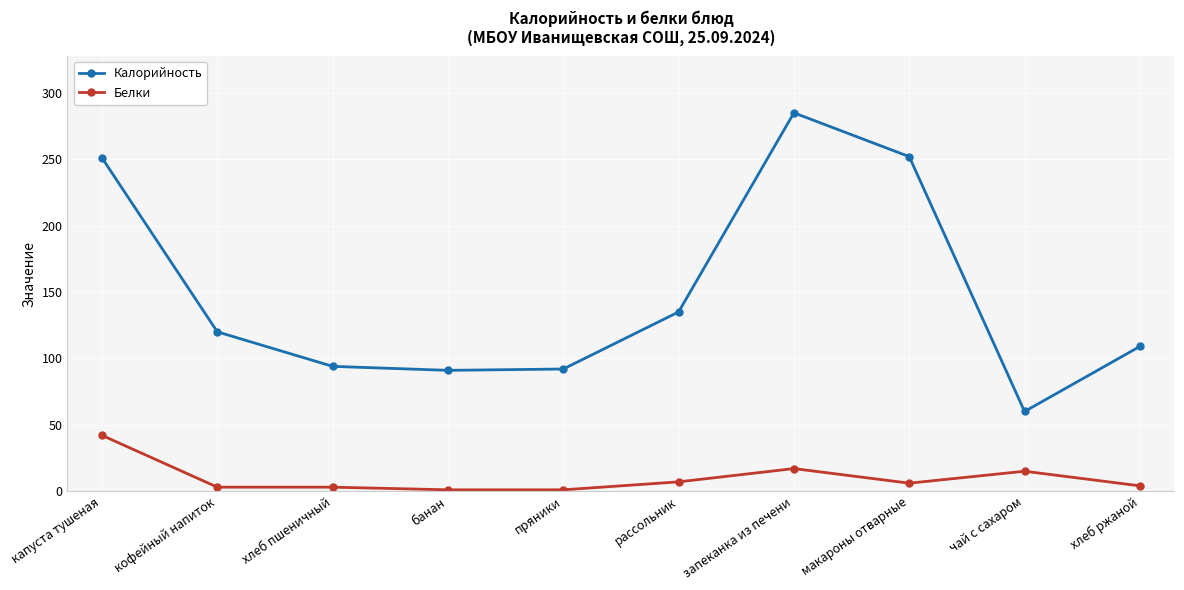

Which series has the largest range (max minus min)?

Калорийность